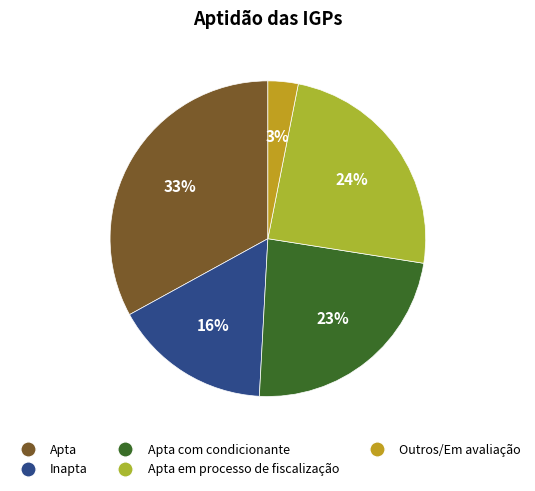

To the nearest percent, what is the difference between the largest and smallest slice percentages?

30%